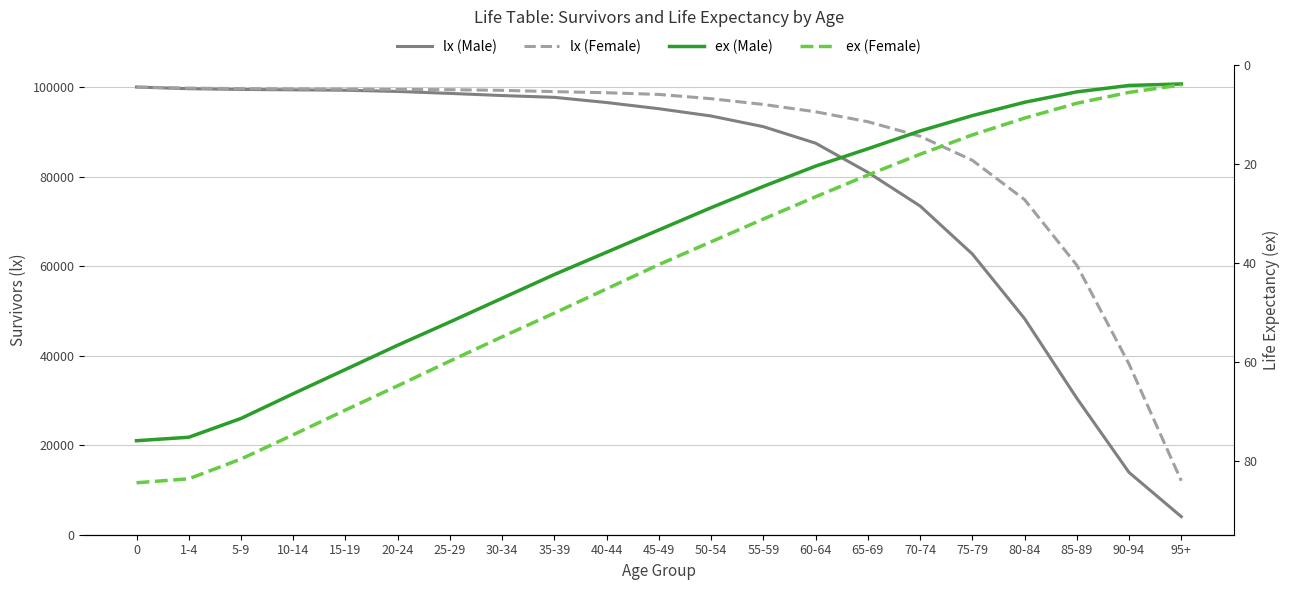

Is it true that ex (Male) equals 76.0 at 0?

True